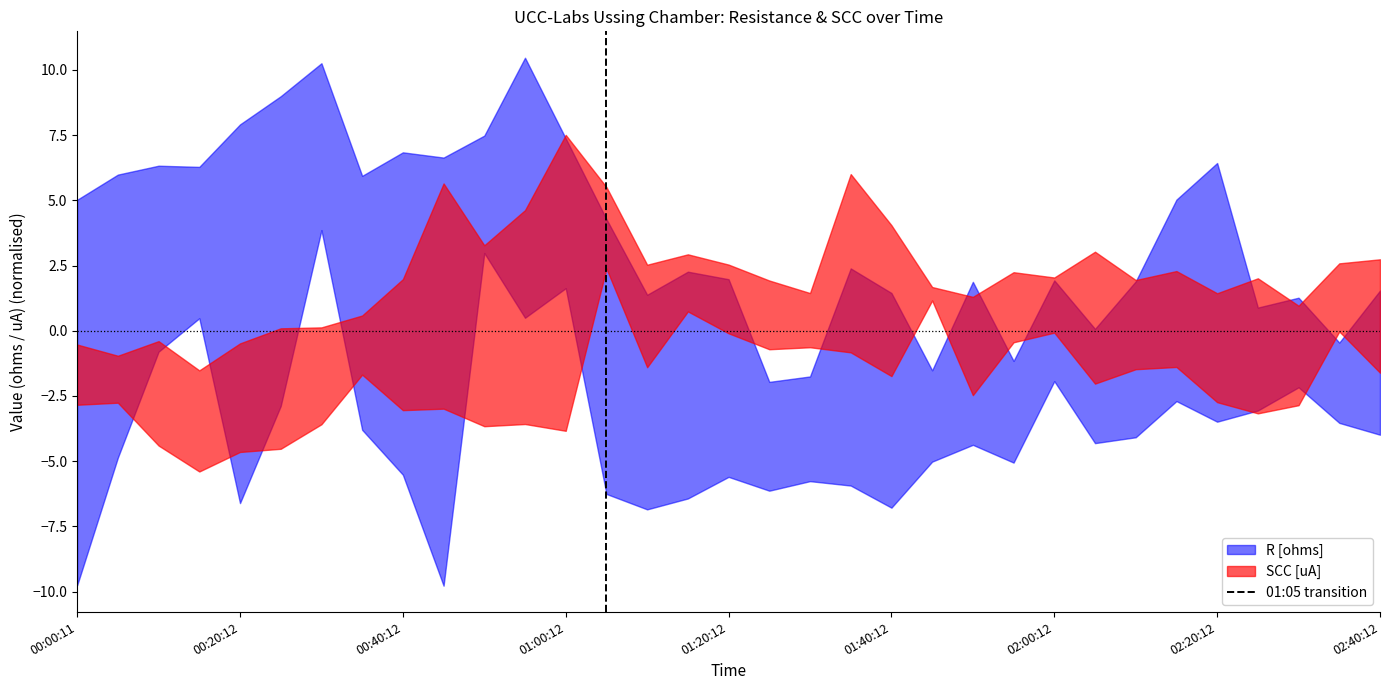

At which label is the value closest to 0?

00:00:11